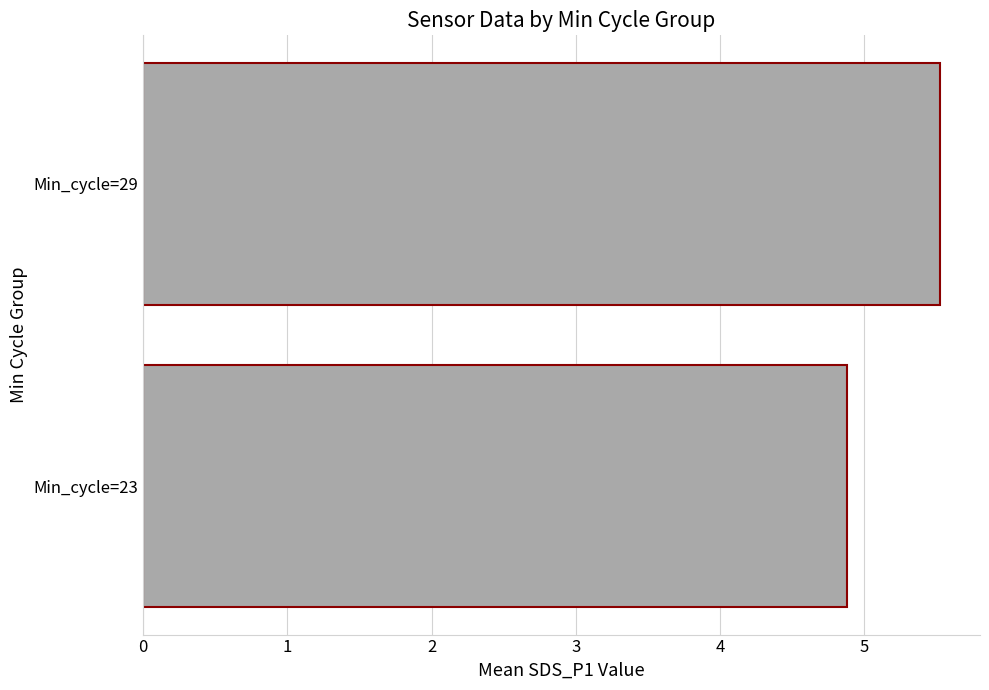

Reading top to bottom, transcribe all the data shown in this chart.

Min_cycle=29=5.5	Min_cycle=23=4.9